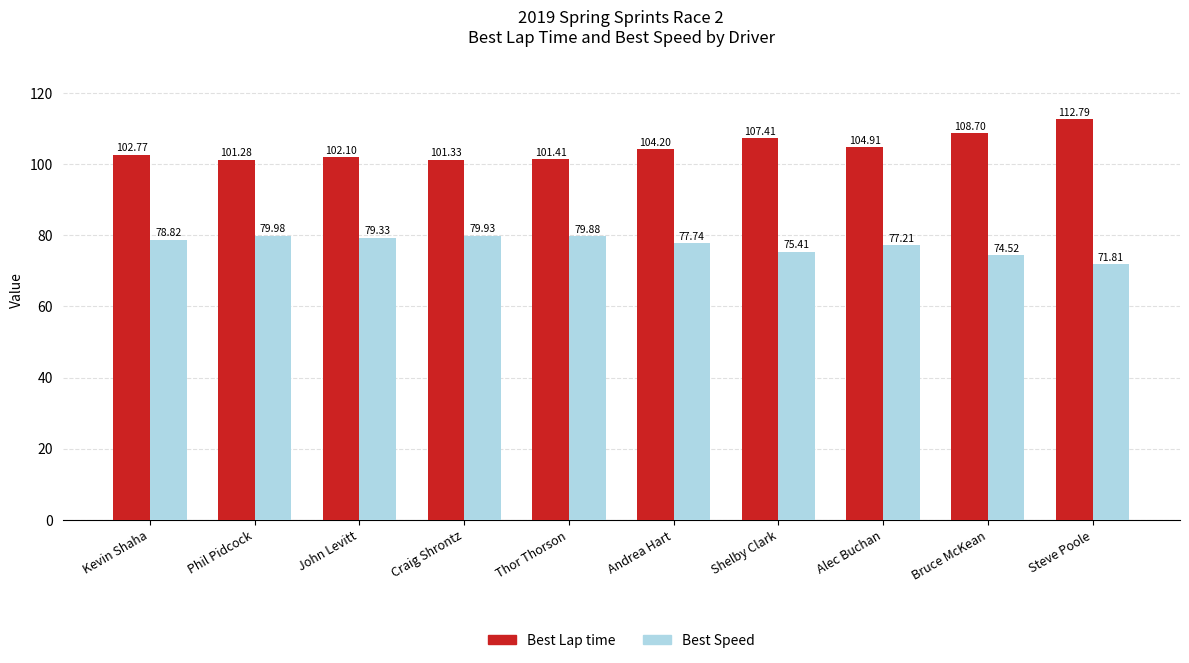

What is the minimum value for Best Lap time?

101.3